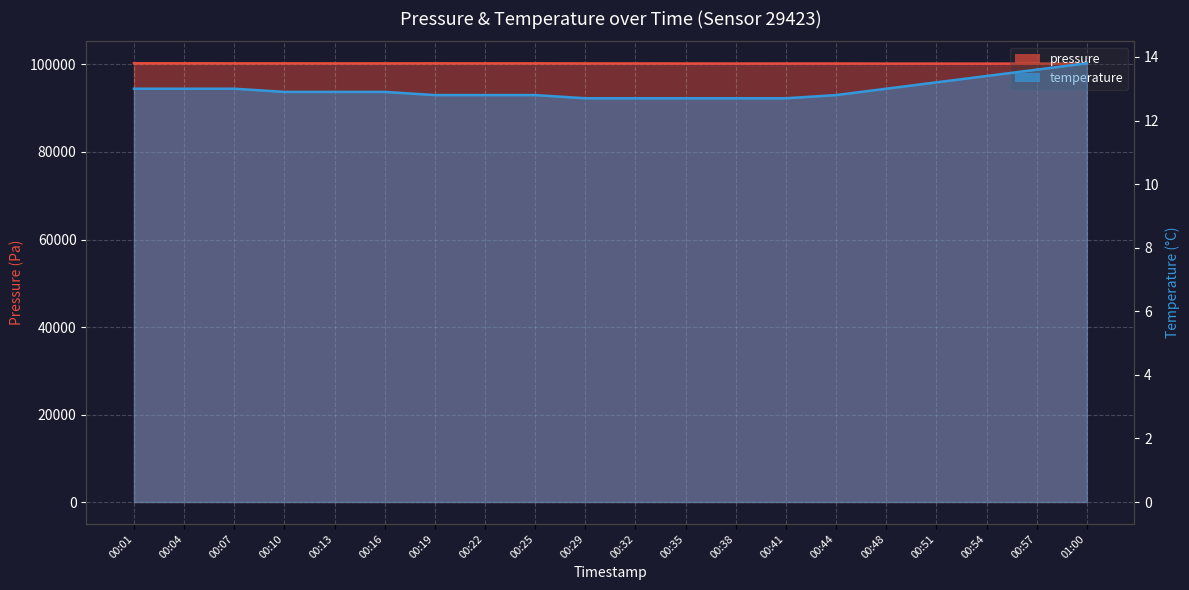

Rank the series by their maximum value, from lowest to highest.

temperature, pressure